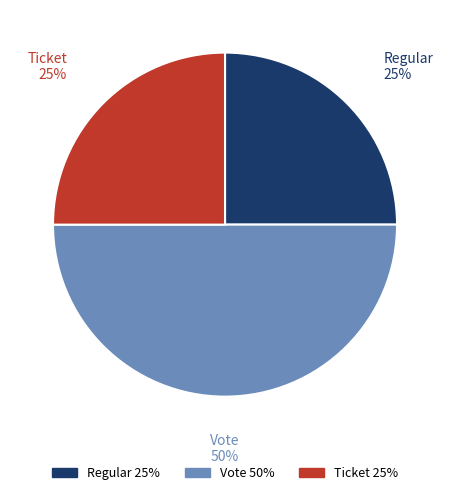

Which slice is the largest?

Vote